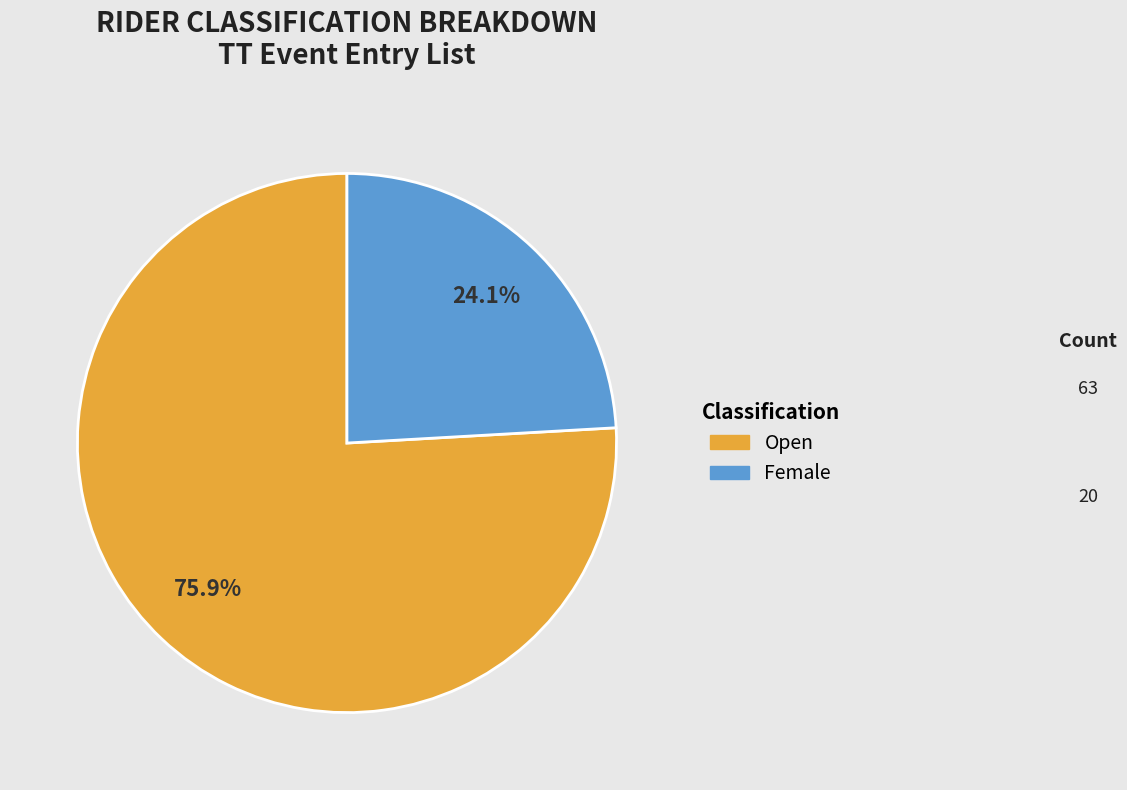

To the nearest percent, what is the combined percentage of Open and Female?

100%